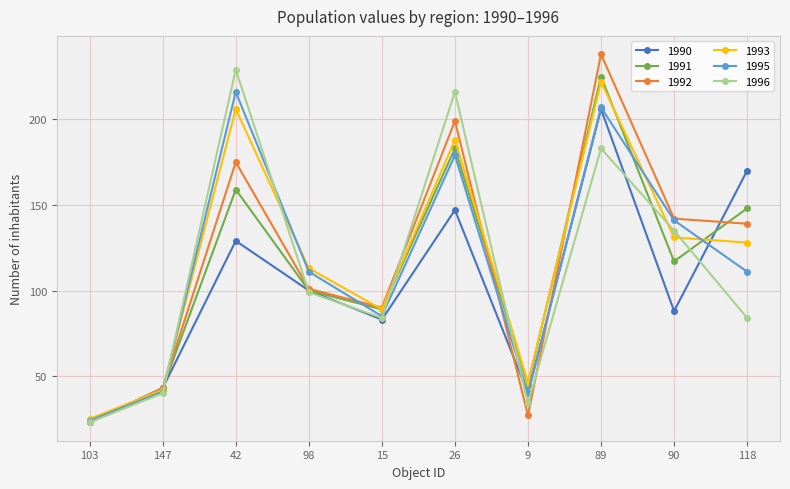

Where is the first local maximum for 1993?

42